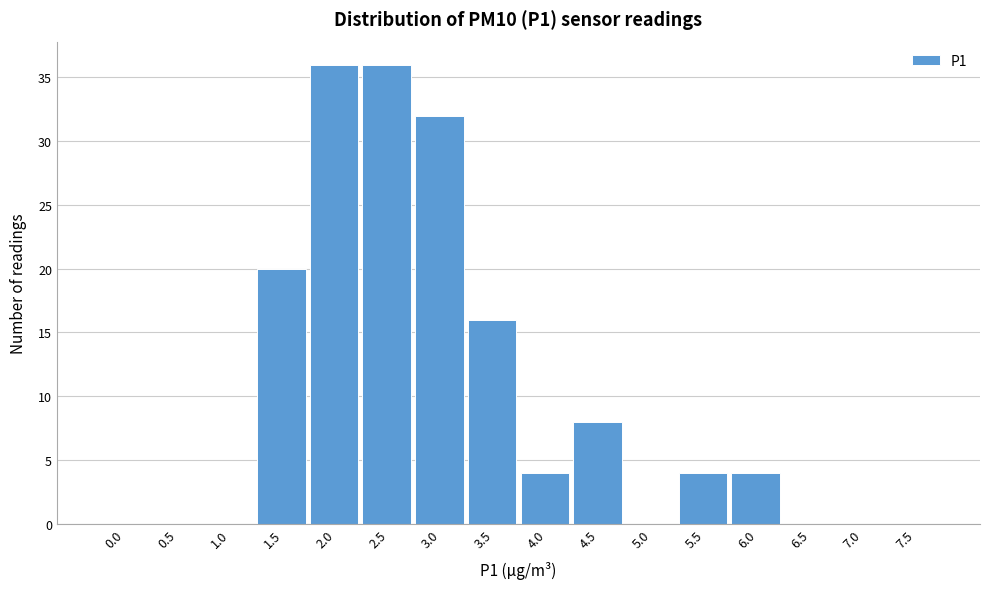

Reading left to right, list all the values displayed in this chart.

0.0=0	0.5=0	1.0=0	1.5=20	2.0=36	2.5=36	3.0=32	3.5=16	4.0=4	4.5=8	5.0=0	5.5=4	6.0=4	6.5=0	7.0=0	7.5=0